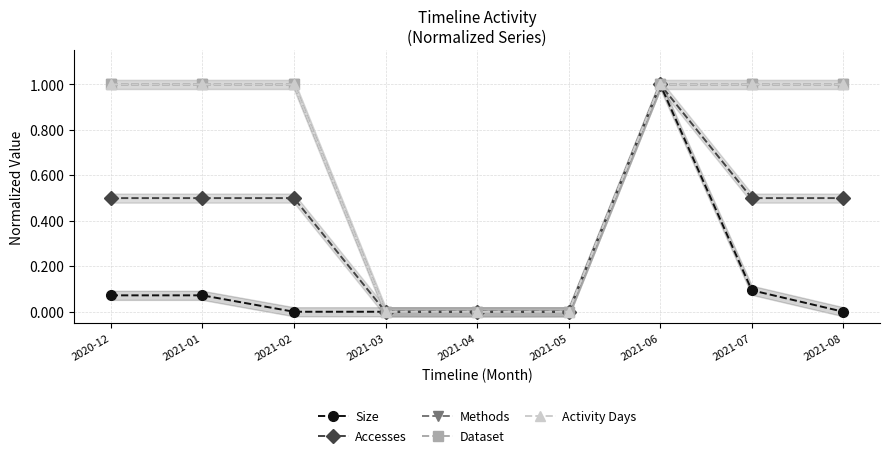

How many positive values does the Methods series have?

6